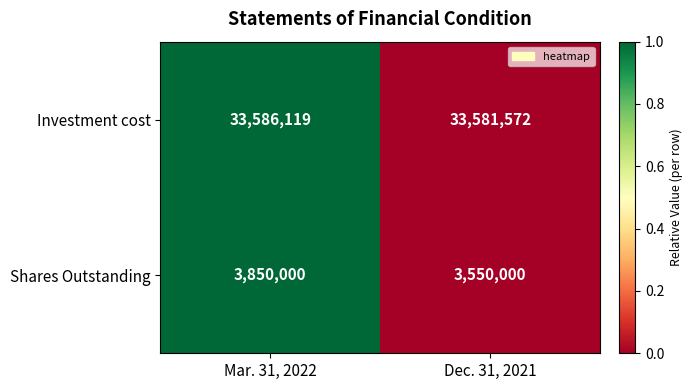

Rank the series by their average value, from highest to lowest.

Investment cost, Shares Outstanding